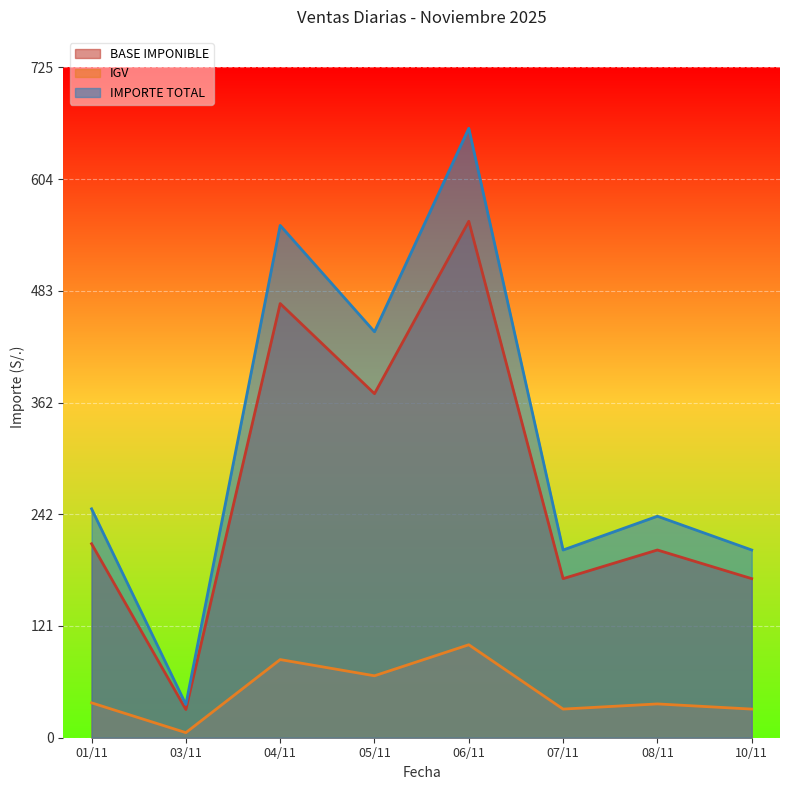

True or false: IGV and BASE IMPONIBLE intersect in this chart.

False